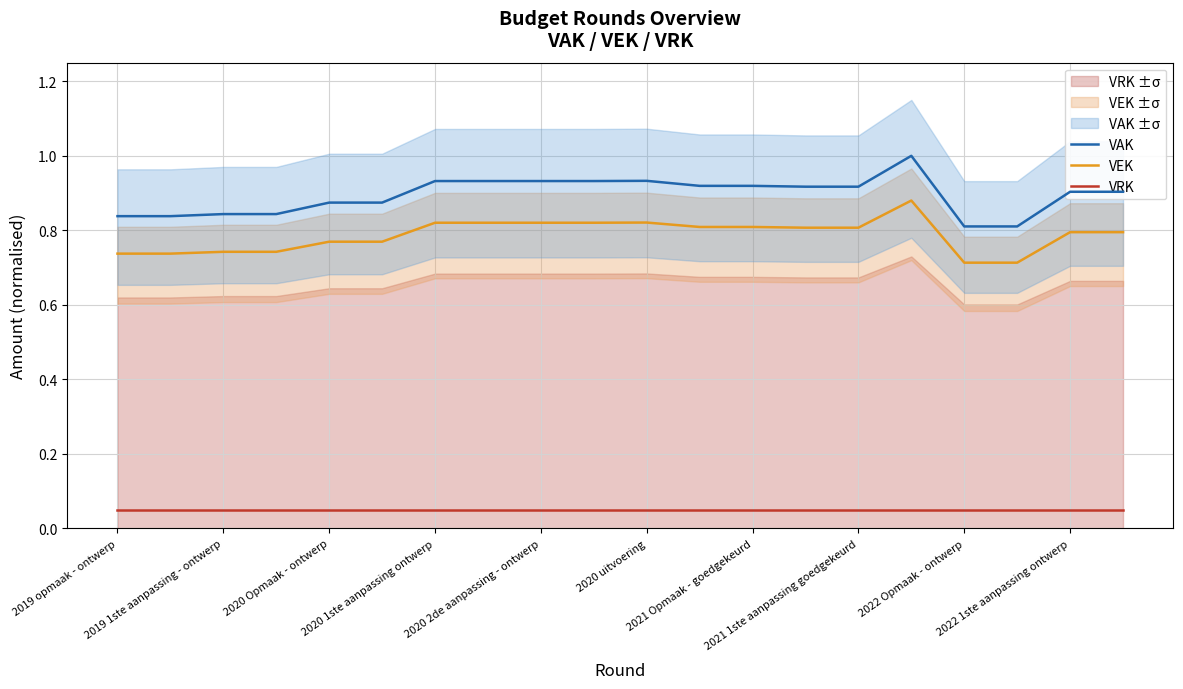

At how many categories does at least one series exceed 0?

20